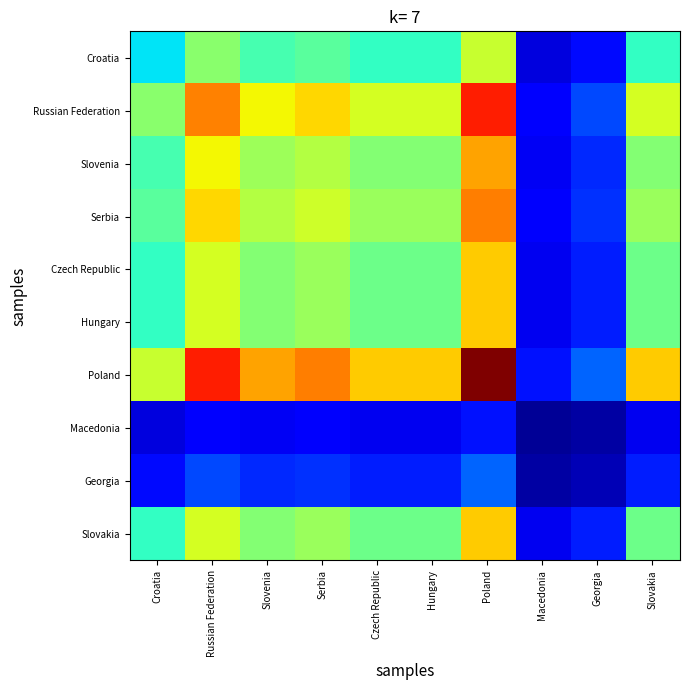

Reading left to right, transcribe all the data shown in this chart.

Croatia: Croatia=0.4	Russian Federation=0.5	Slovenia=0.4	Serbia=0.5	Czech Republic=0.4	Hungary=0.4	Poland=0.6	Macedonia=0.1	Georgia=0.1	Slovakia=0.4
Russian Federation: Croatia=0.5	Russian Federation=0.8	Slovenia=0.6	Serbia=0.7	Czech Republic=0.6	Hungary=0.6	Poland=0.9	Macedonia=0.1	Georgia=0.2	Slovakia=0.6
Slovenia: Croatia=0.4	Russian Federation=0.6	Slovenia=0.5	Serbia=0.6	Czech Republic=0.5	Hungary=0.5	Poland=0.7	Macedonia=0.1	Georgia=0.2	Slovakia=0.5
Serbia: Croatia=0.5	Russian Federation=0.7	Slovenia=0.6	Serbia=0.6	Czech Republic=0.5	Hungary=0.5	Poland=0.8	Macedonia=0.1	Georgia=0.2	Slovakia=0.5
Czech Republic: Croatia=0.4	Russian Federation=0.6	Slovenia=0.5	Serbia=0.5	Czech Republic=0.5	Hungary=0.5	Poland=0.7	Macedonia=0.1	Georgia=0.2	Slovakia=0.5
Hungary: Croatia=0.4	Russian Federation=0.6	Slovenia=0.5	Serbia=0.5	Czech Republic=0.5	Hungary=0.5	Poland=0.7	Macedonia=0.1	Georgia=0.2	Slovakia=0.5
Poland: Croatia=0.6	Russian Federation=0.9	Slovenia=0.7	Serbia=0.8	Czech Republic=0.7	Hungary=0.7	Poland=1.0	Macedonia=0.1	Georgia=0.2	Slovakia=0.7
Macedonia: Croatia=0.1	Russian Federation=0.1	Slovenia=0.1	Serbia=0.1	Czech Republic=0.1	Hungary=0.1	Poland=0.1	Macedonia=0.0	Georgia=0.0	Slovakia=0.1
Georgia: Croatia=0.1	Russian Federation=0.2	Slovenia=0.2	Serbia=0.2	Czech Republic=0.2	Hungary=0.2	Poland=0.2	Macedonia=0.0	Georgia=0.1	Slovakia=0.2
Slovakia: Croatia=0.4	Russian Federation=0.6	Slovenia=0.5	Serbia=0.5	Czech Republic=0.5	Hungary=0.5	Poland=0.7	Macedonia=0.1	Georgia=0.2	Slovakia=0.5